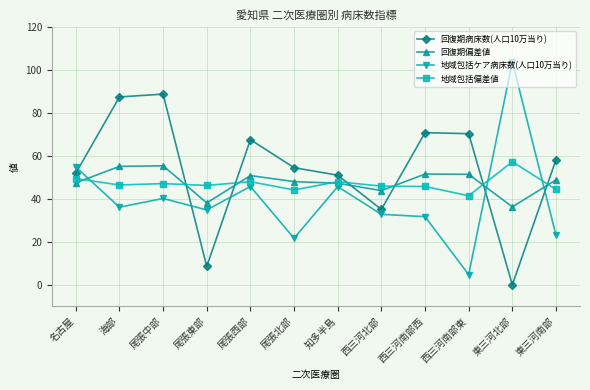

What position from the left is 東三河南部?

12